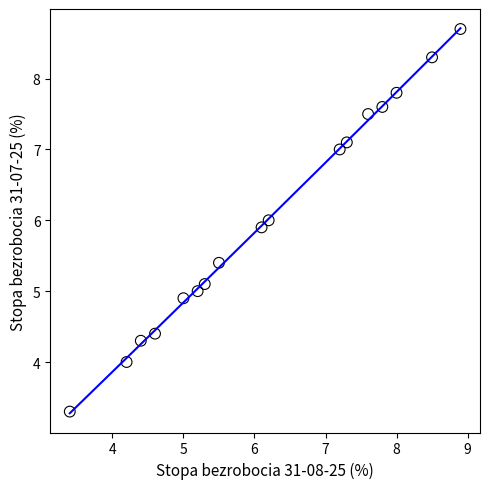

What is the range of Y values (max minus min)?

5.4